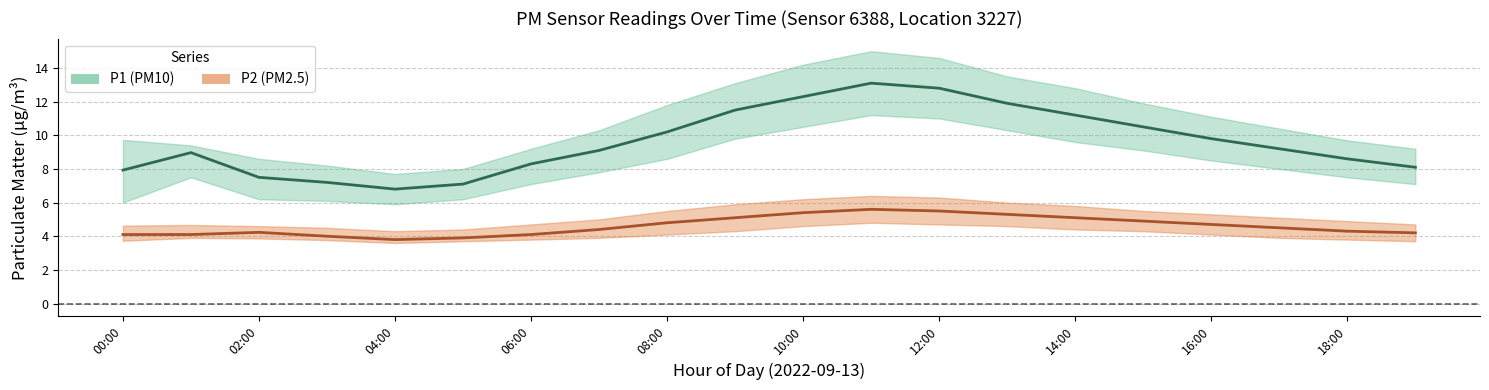

Which series has the largest total across all categories?

P1_upper